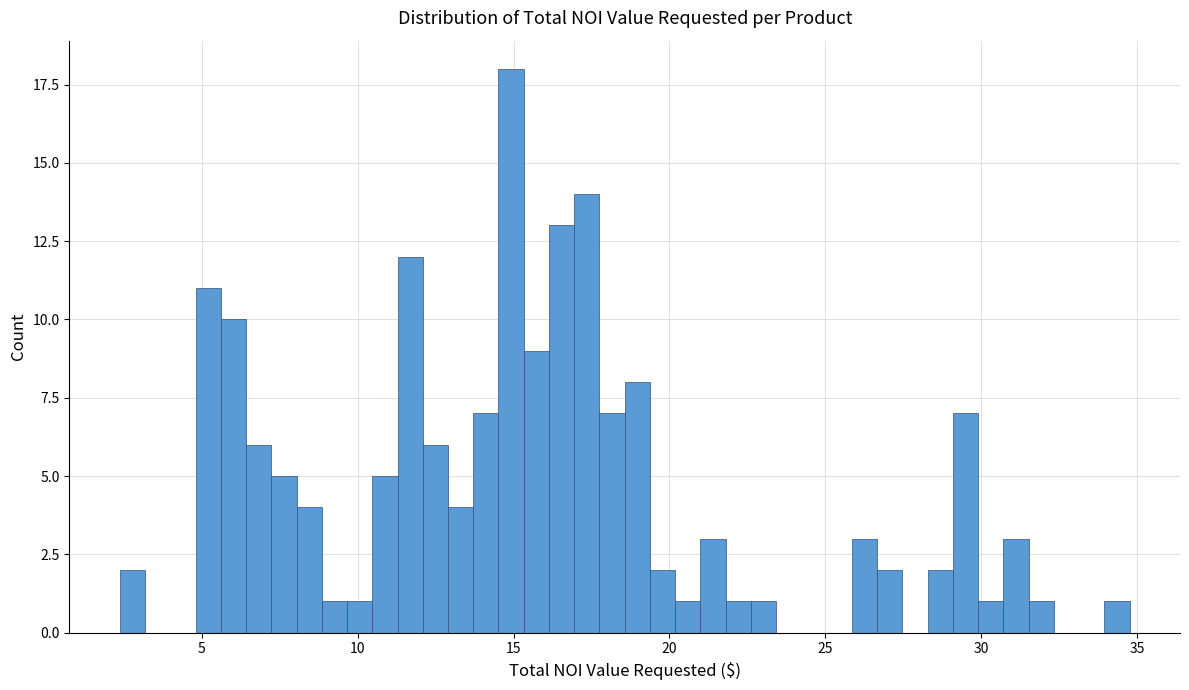

Read against the x-axis, roughly where is the centre of the tallest bar?

15.0